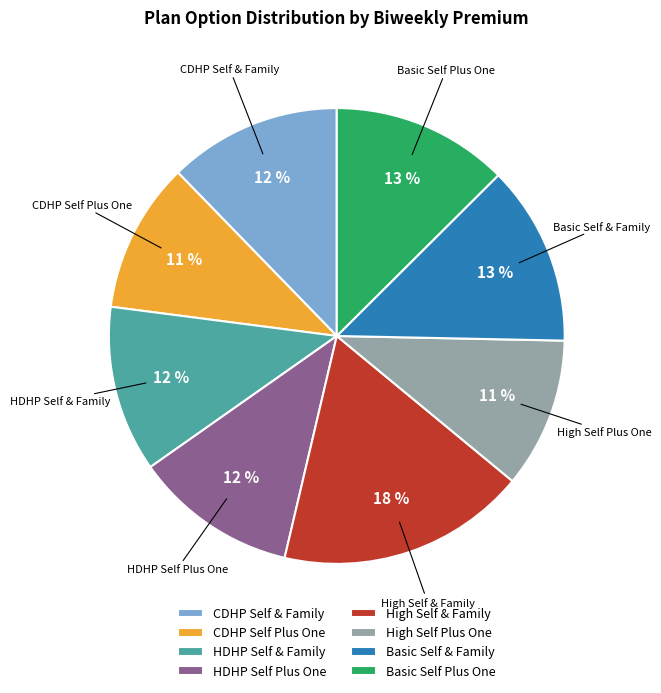

How many segments does this pie chart have?

8